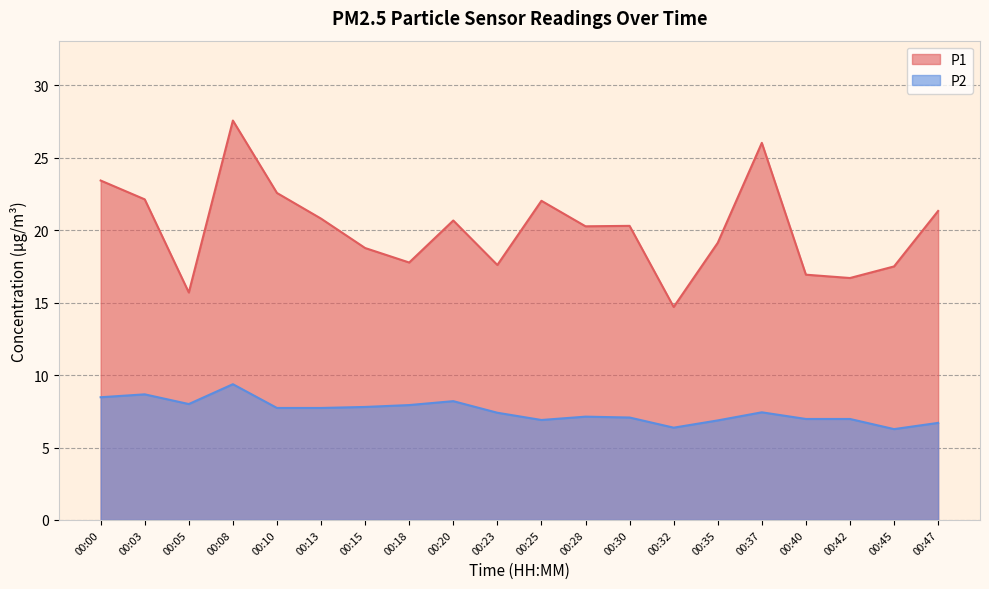

What is the value of the P2 point at the 1st from the left?

8.5